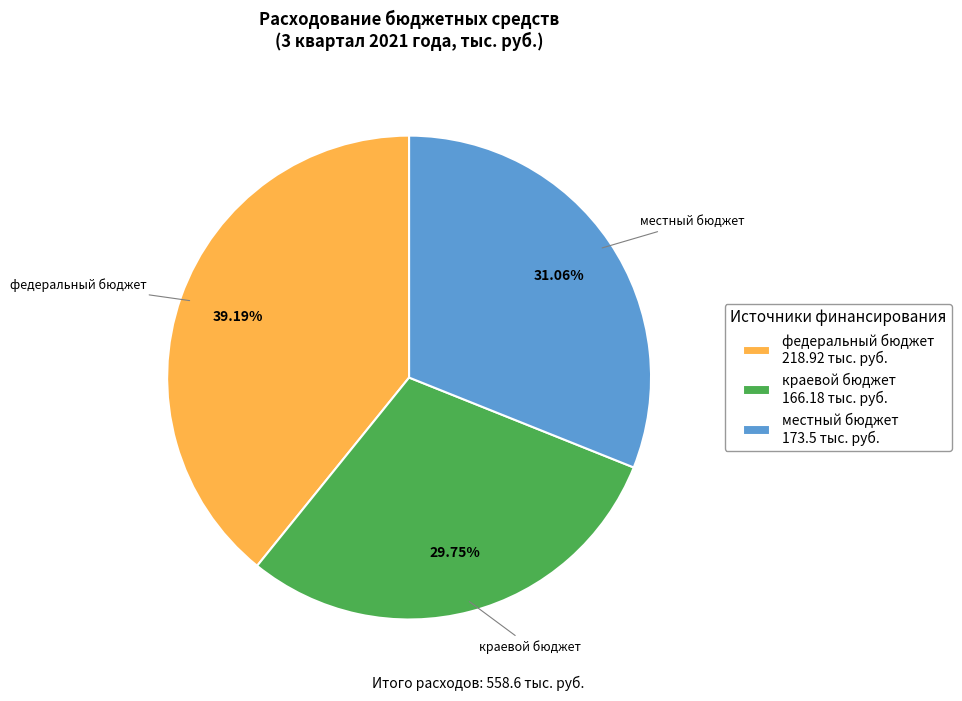

What percentage is the федеральный бюджет slice, to the nearest percent?

39%